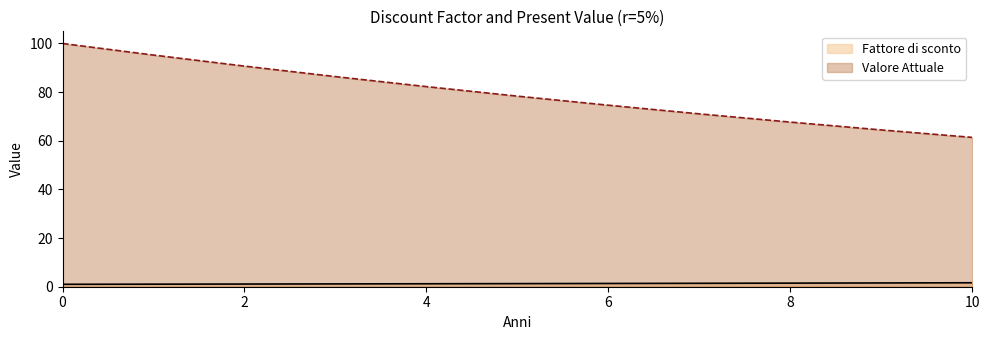

What is the value of the Valore Attuale point at the 4th from the left?

86.4